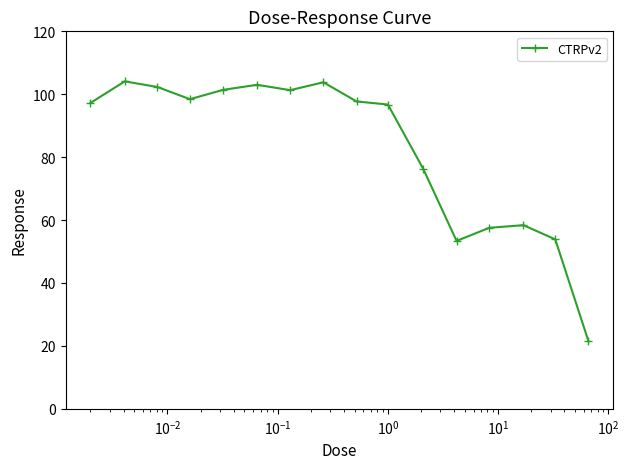

How many points are higher than both their immediate neighbors (excluding endpoints)?

4